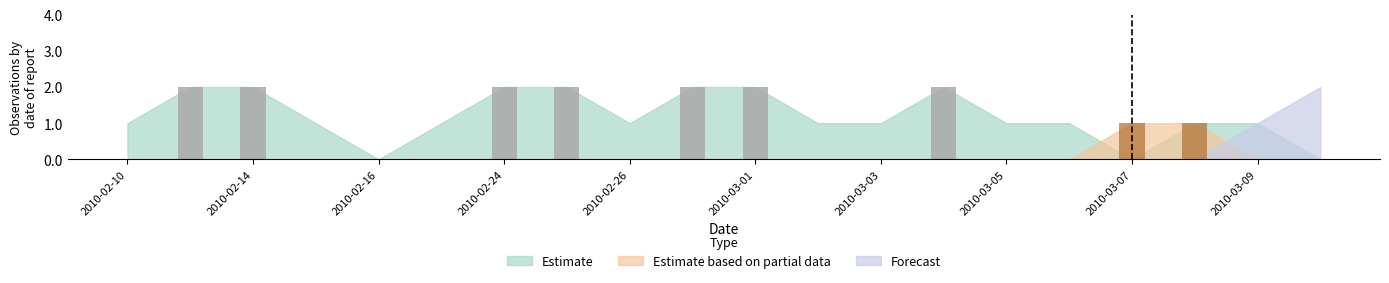

At which label is Estimate based on partial data closest to 0?

2010-02-10